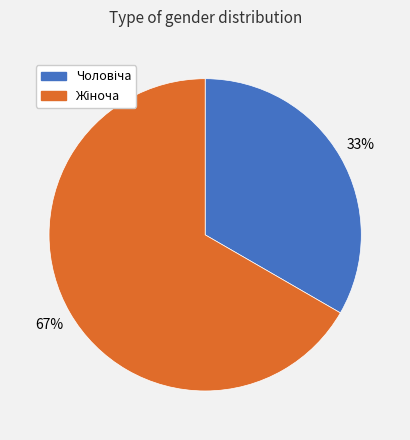

Is there any slice that represents more than half of the pie?

Yes